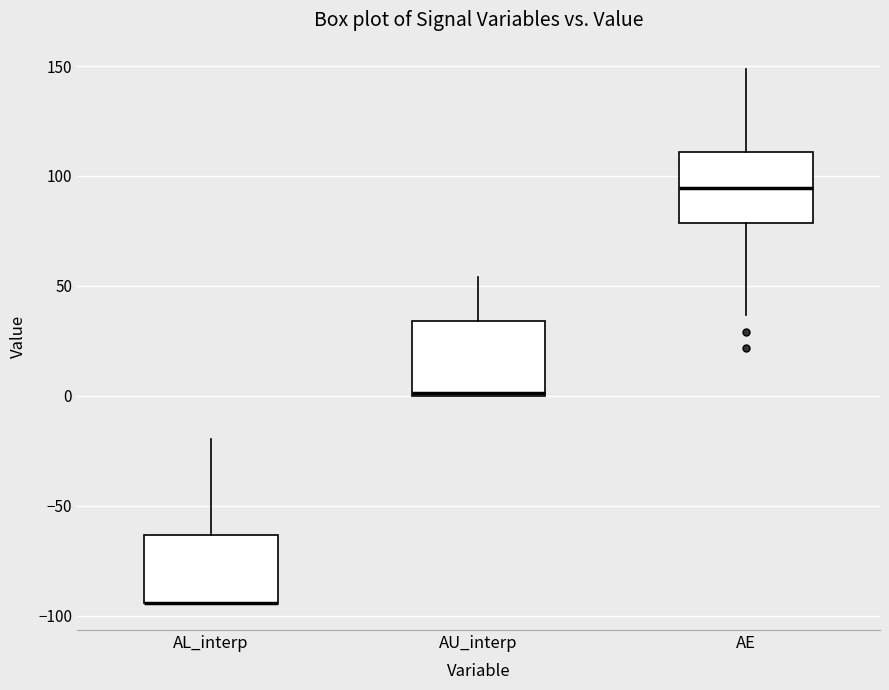

Reading left to right, transcribe this box plot: for each box, give where its median line is, the range the box spans, and where its two whiskers end, as read against the y-axis. The values are not printed on the chart, so give them approximately, as read against the axis.

AL_interp: median -95 (drawn on the box's lower edge), box -95 to -65, whiskers -95 to -20
AU_interp: median 0, box 0 to 35, whiskers 0 to 55
AE: median 95, box 80 to 110, whiskers 35 to 150